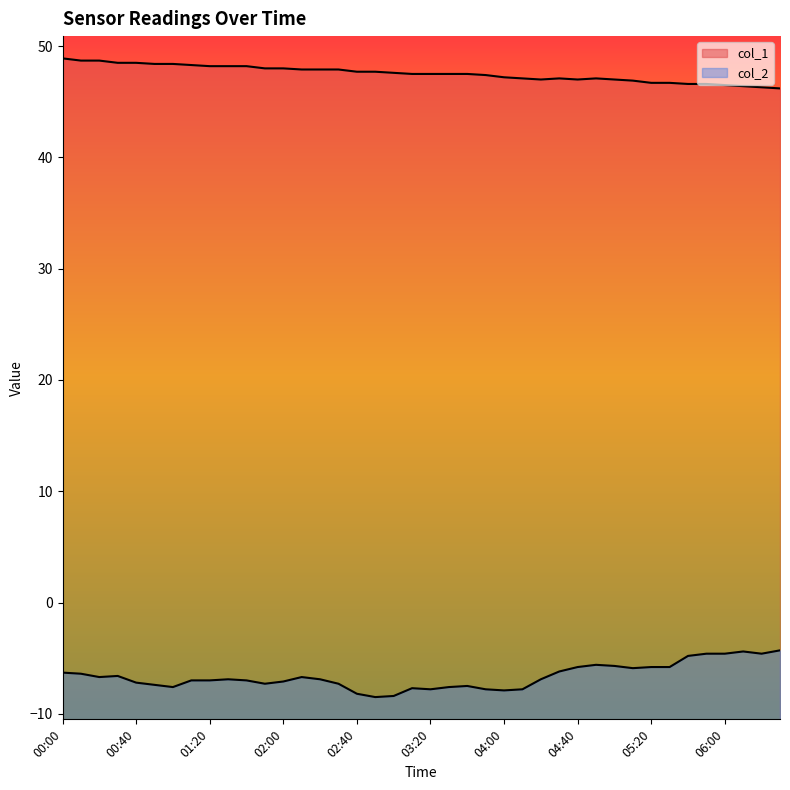

What is the label of the 37th point from the left?

06:00